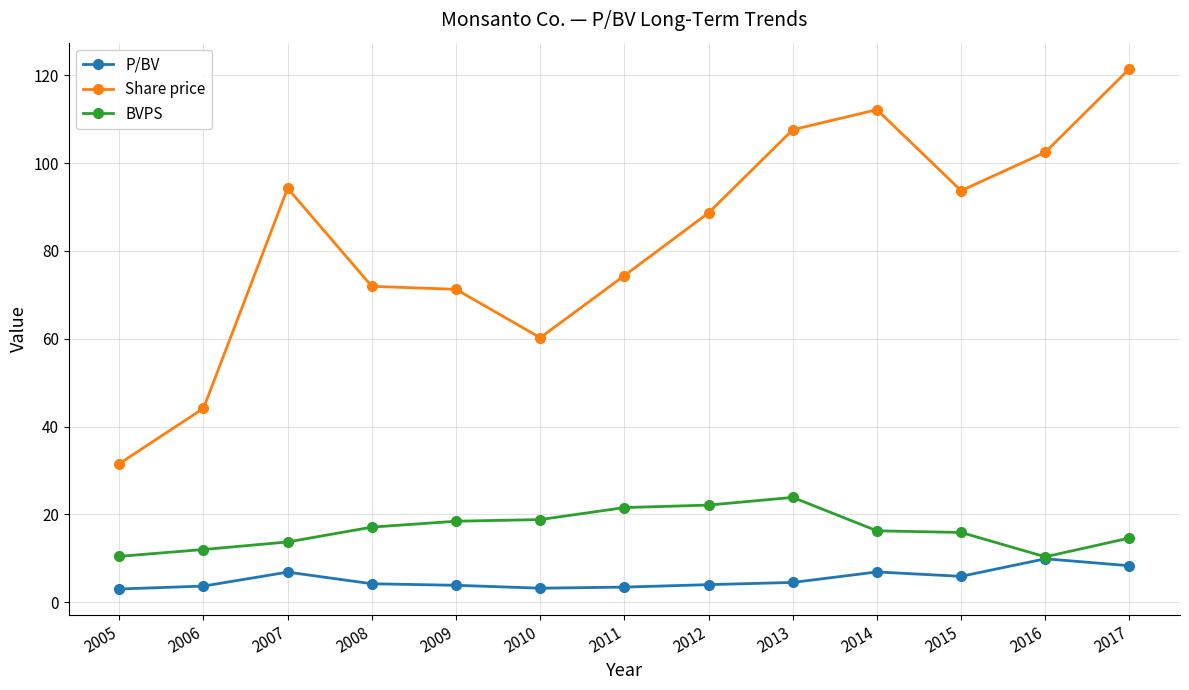

What is the difference between the highest and lowest values at 2005?

28.5